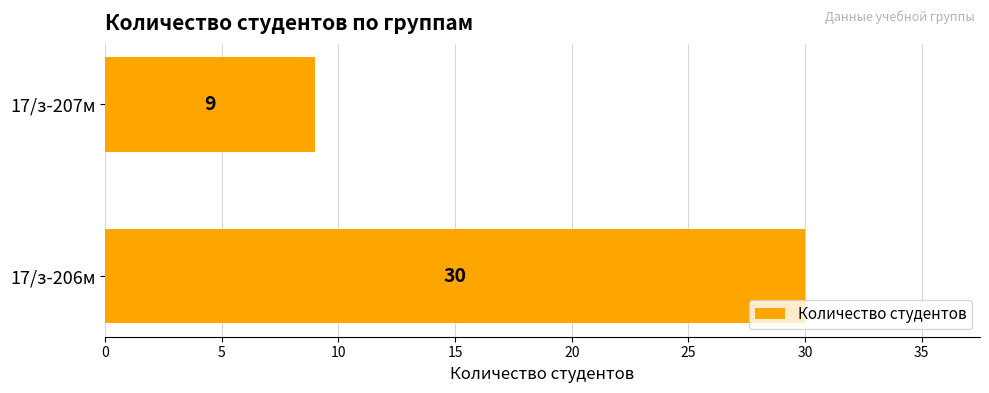

How many bars are there in total?

2